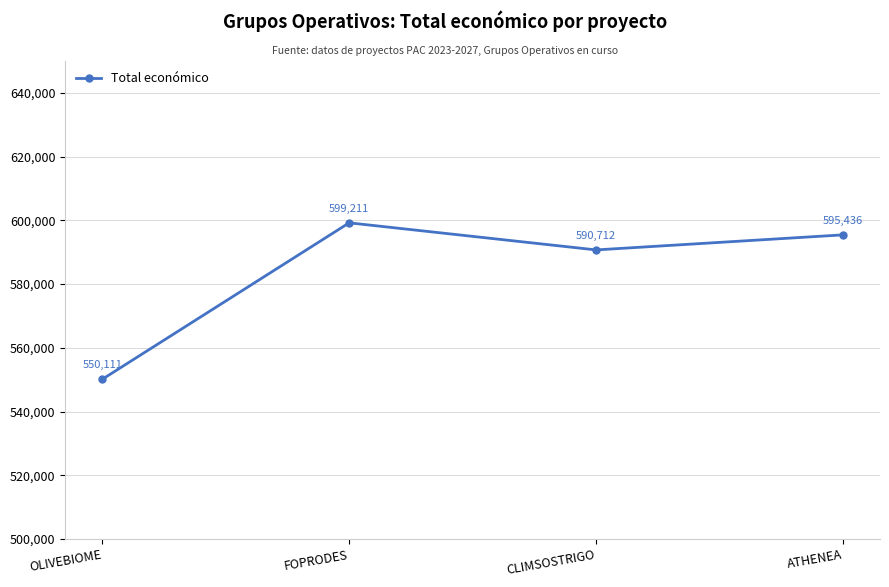

Which has a higher value, CLIMSOSTRIGO or FOPRODES?

FOPRODES